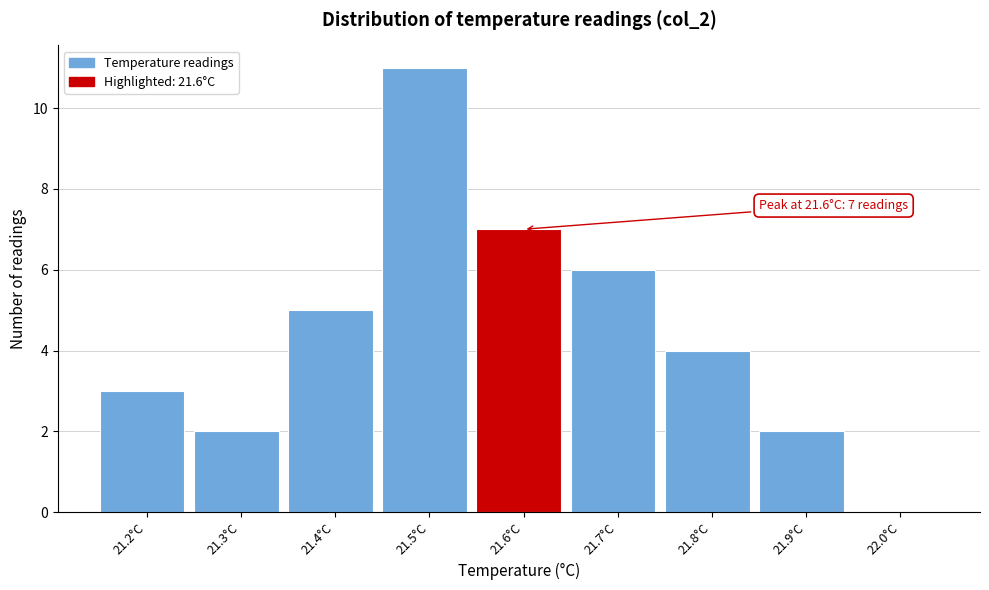

Which range on the x-axis has the tallest bar?

21.45 to 21.55